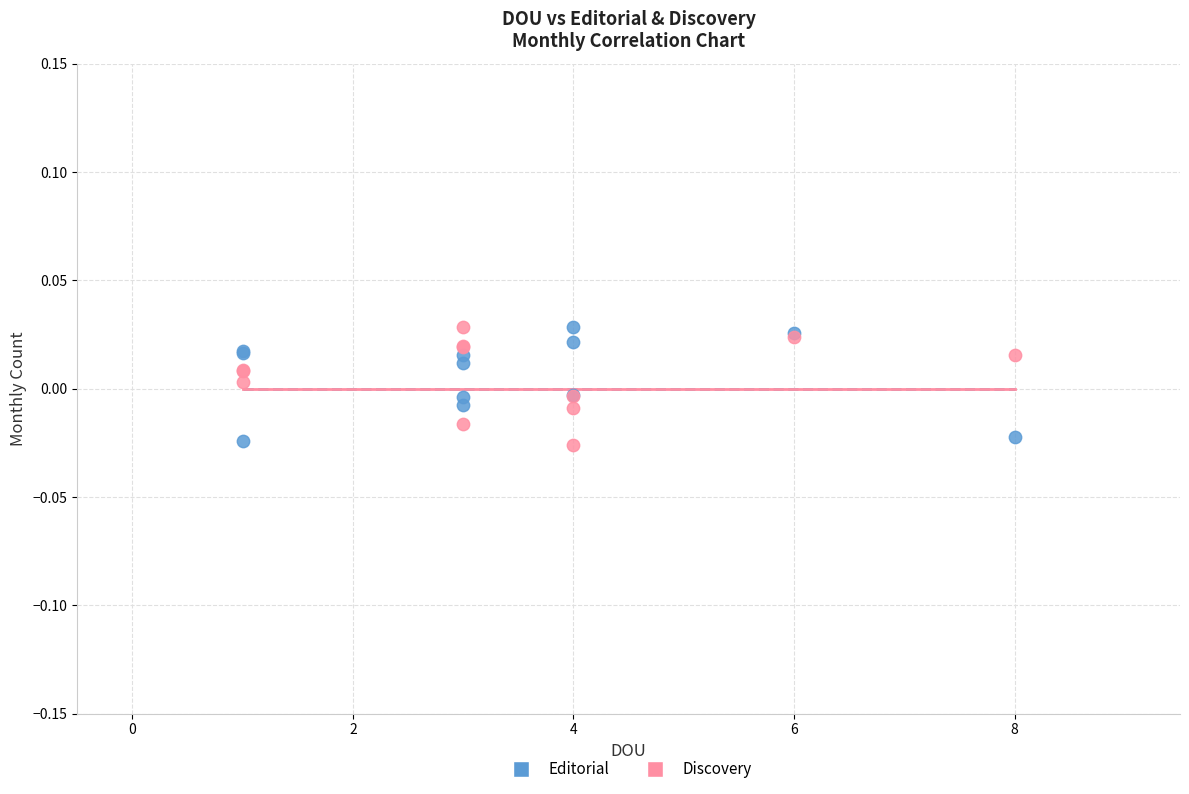

What is the X range (max minus min) for the scatter plot?

7.0